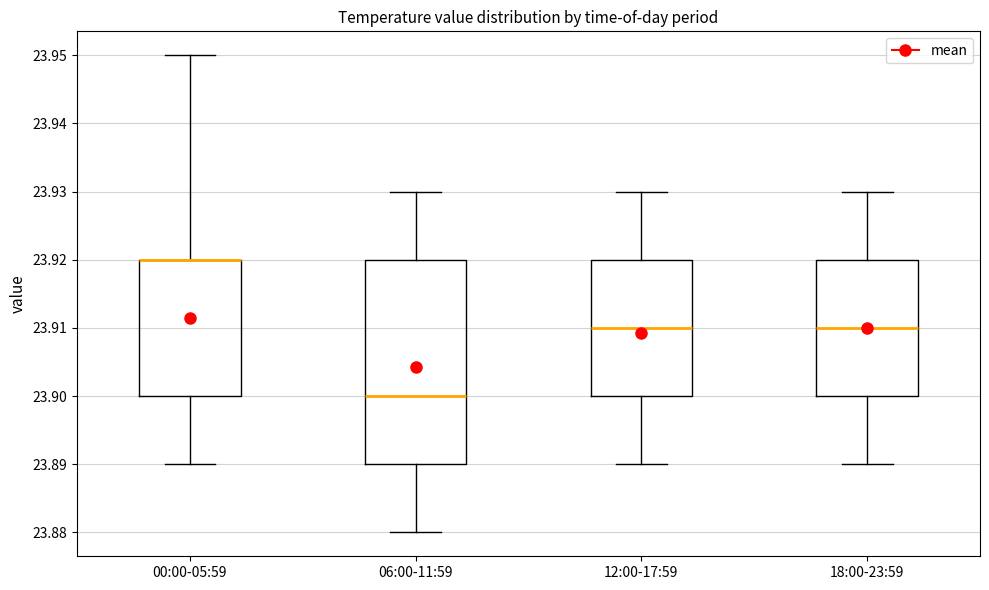

Where is the upper edge of the box for 12:00-17:59 on the y-axis? The values are not printed on the chart, so give them approximately, as read against the axis.

23.92